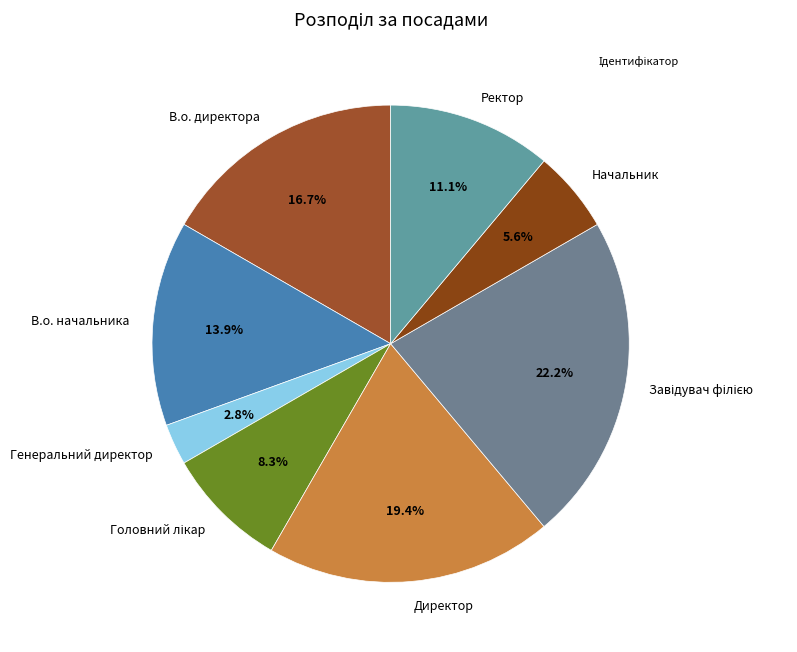

How much of the chart is everything except В.о. начальника?

86.1%